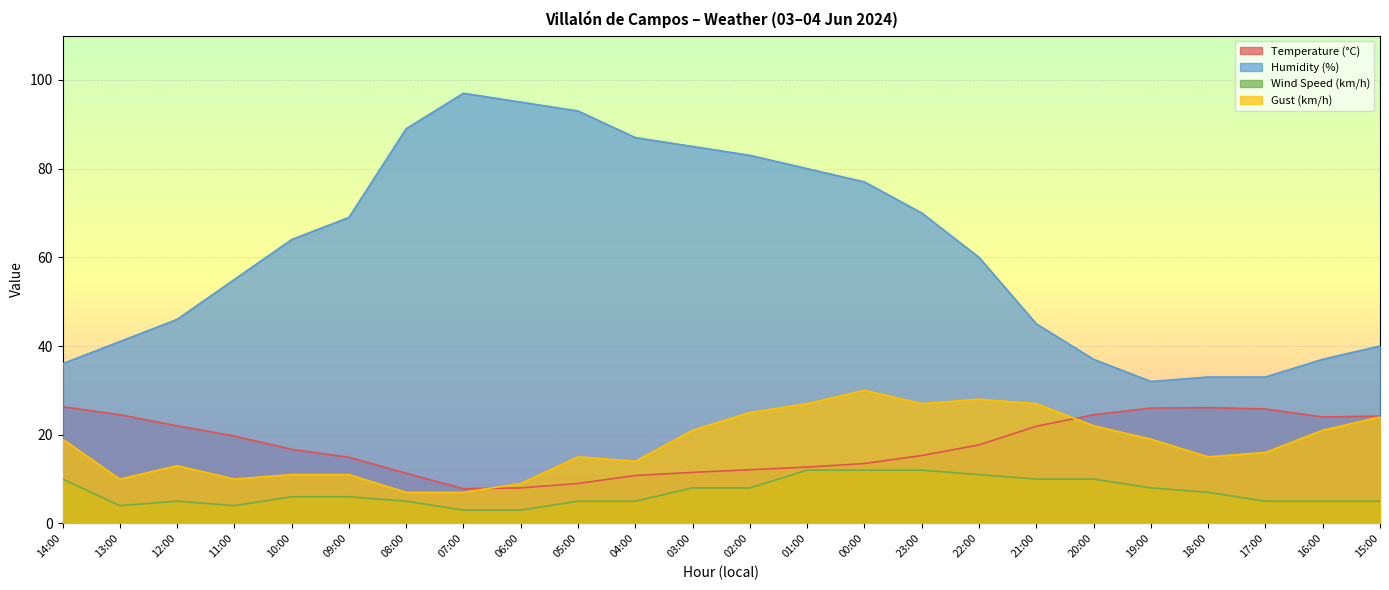

Is it true that Gust (km/h) equals 28.0 at 22:00?

True